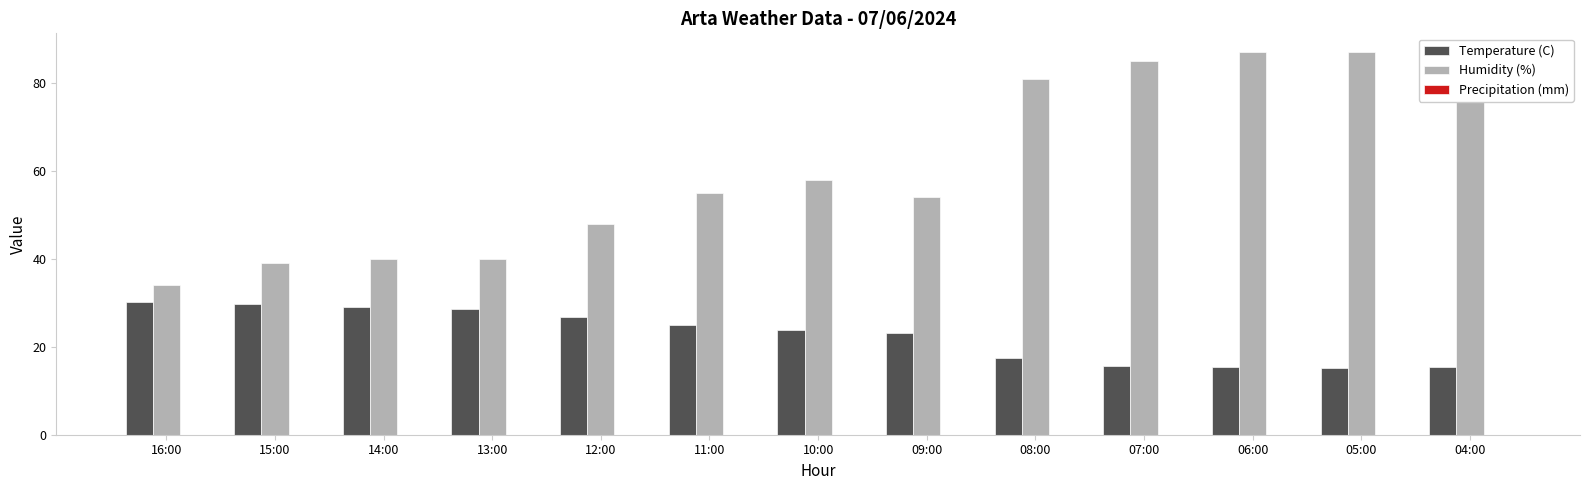

What is the average value of the Temperature (C) series?

22.7